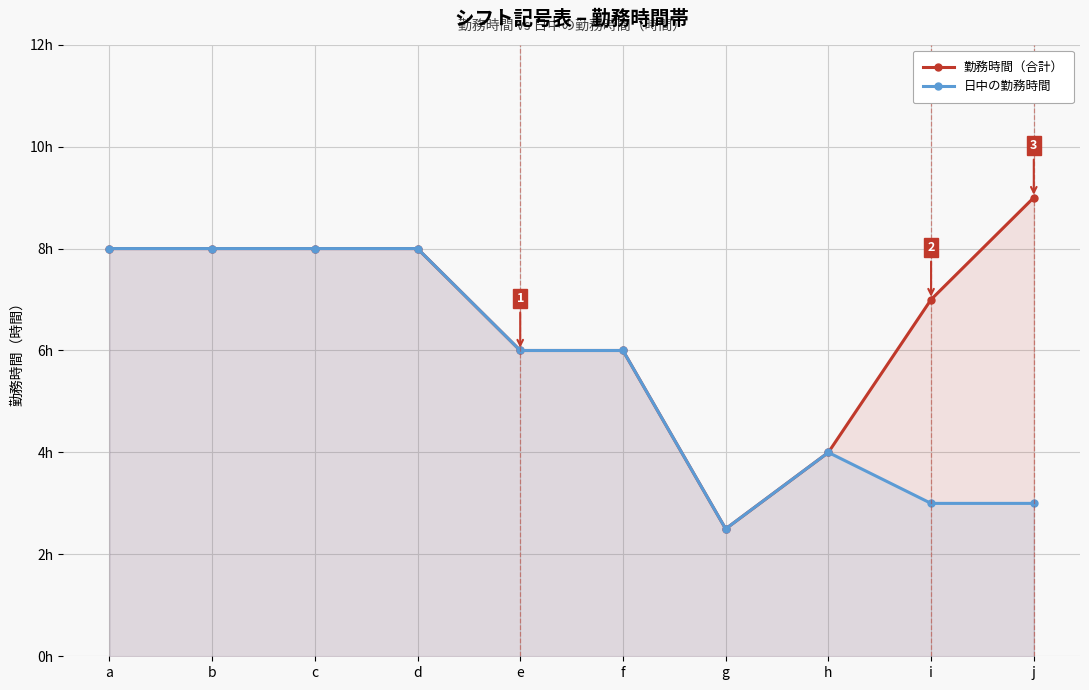

At g, list the series in order from largest to smallest.

勤務時間, 日中の勤務時間